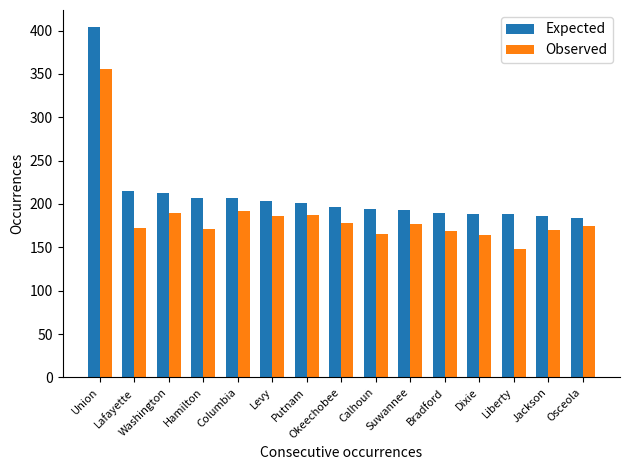

Which series has the largest total across all categories?

Expected